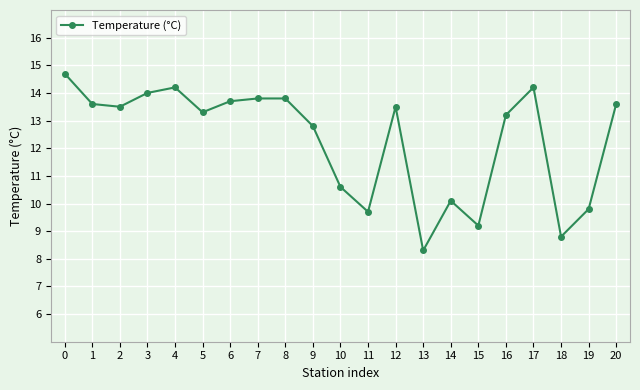

The value at 10 is 10.6. True or false?

True